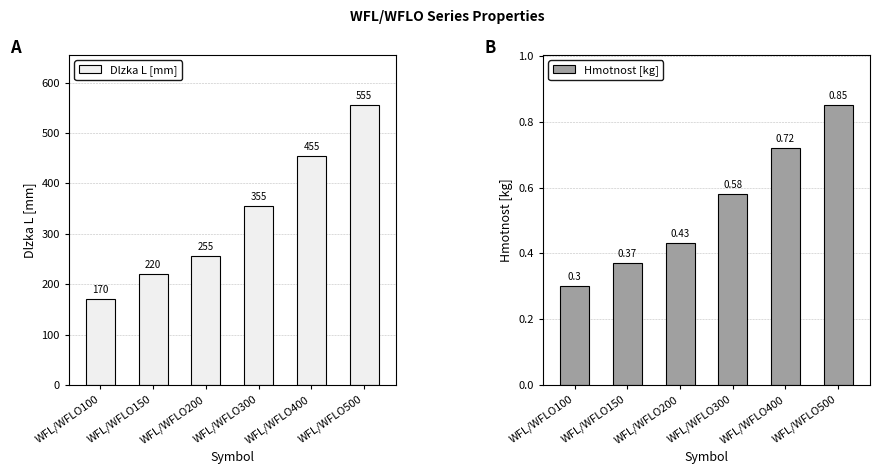

Between WFL/WFLO500 and WFL/WFLO200, which is larger?

WFL/WFLO500